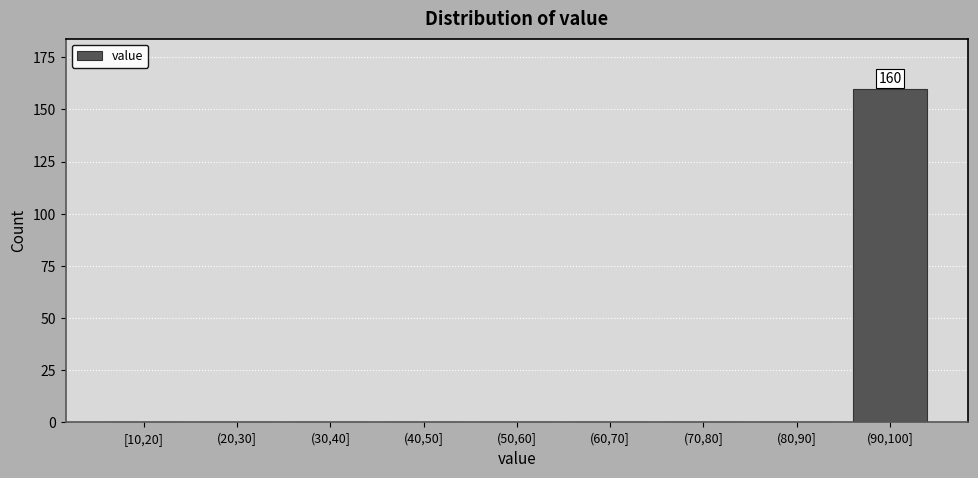

Reading left to right, what are all the values shown in this chart?

[10,20]=0	(20,30]=0	(30,40]=0	(40,50]=0	(50,60]=0	(60,70]=0	(70,80]=0	(80,90]=0	(90,100]=160